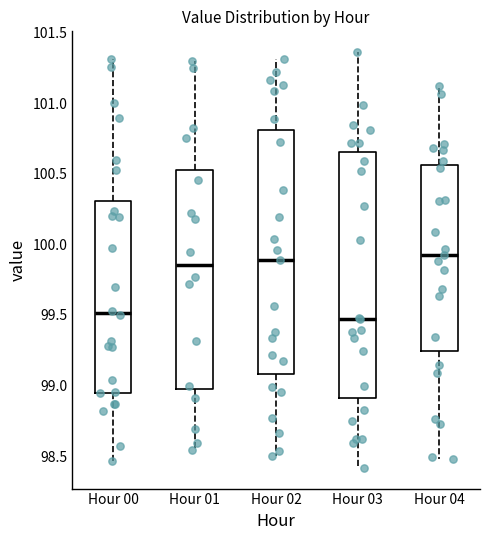

Where does the upper whisker of the box for Hour 02 end on the y-axis? The values are not printed on the chart, so give them approximately, as read against the axis.

101.30